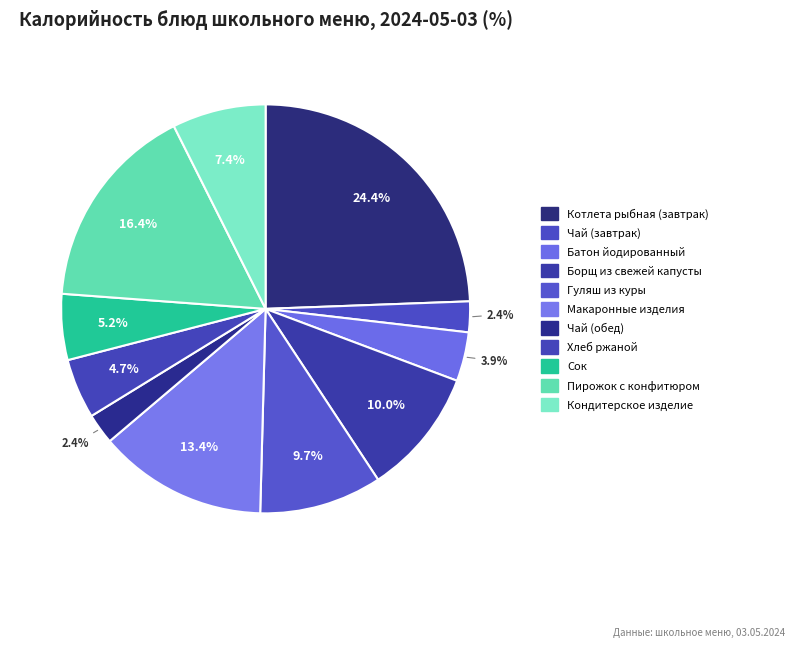

How many slices are in this pie chart?

11